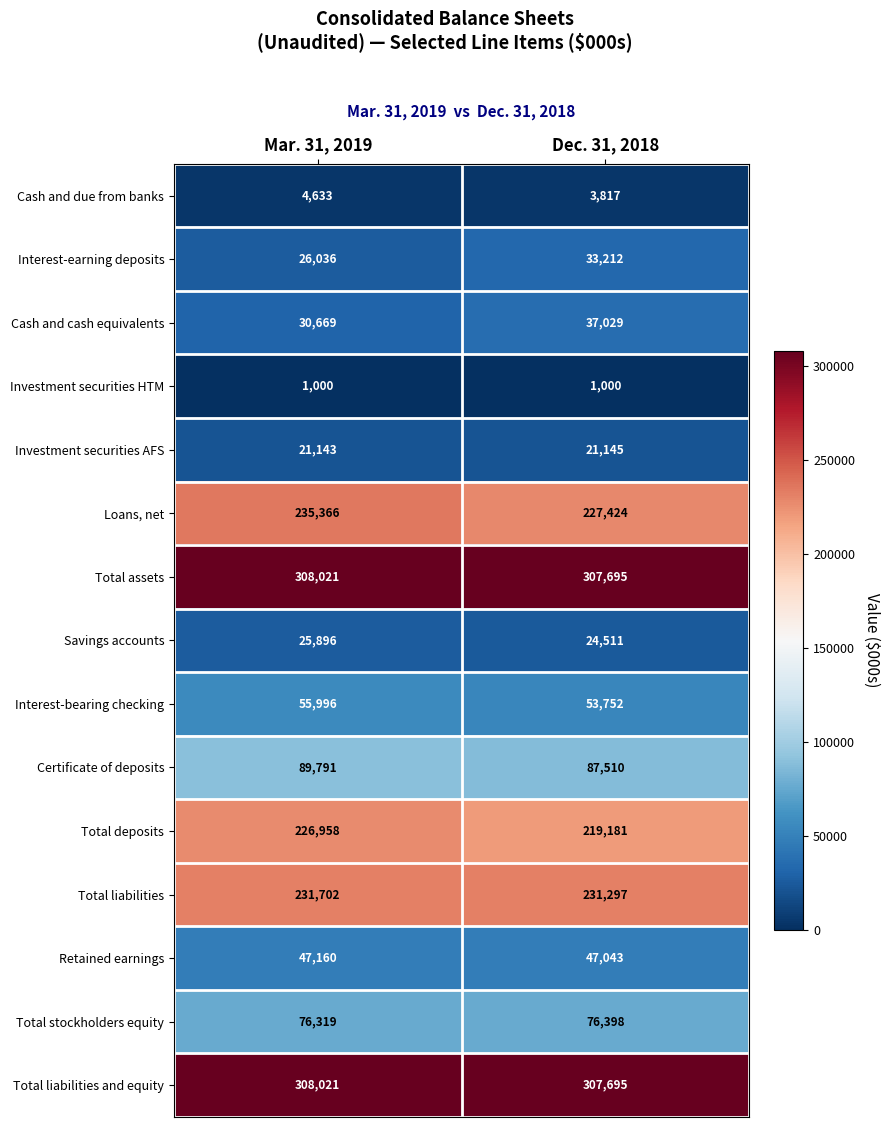

What is the difference between the maximum and minimum values in the Interest-earning deposits series?

7176